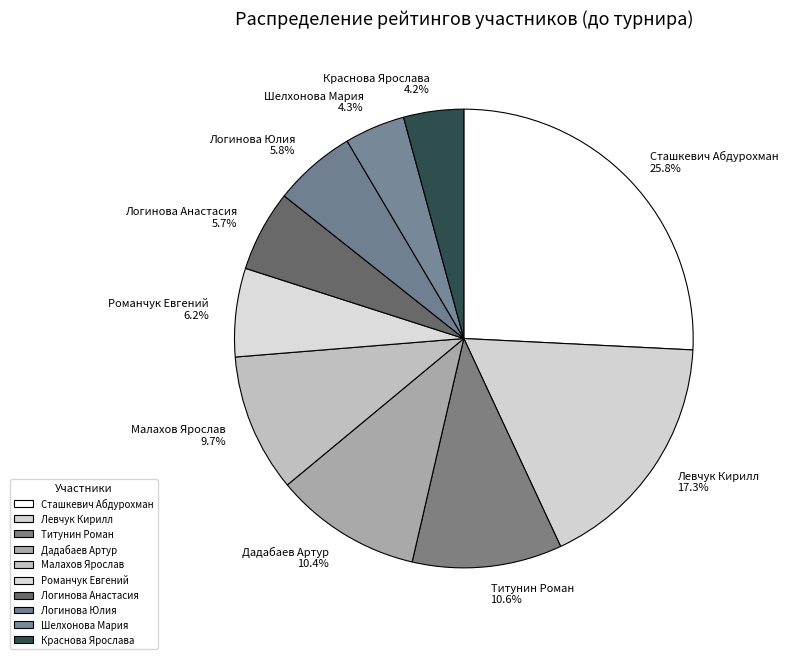

Between Дадабаев Артур and Логинова Юлия, which is larger?

Дадабаев Артур